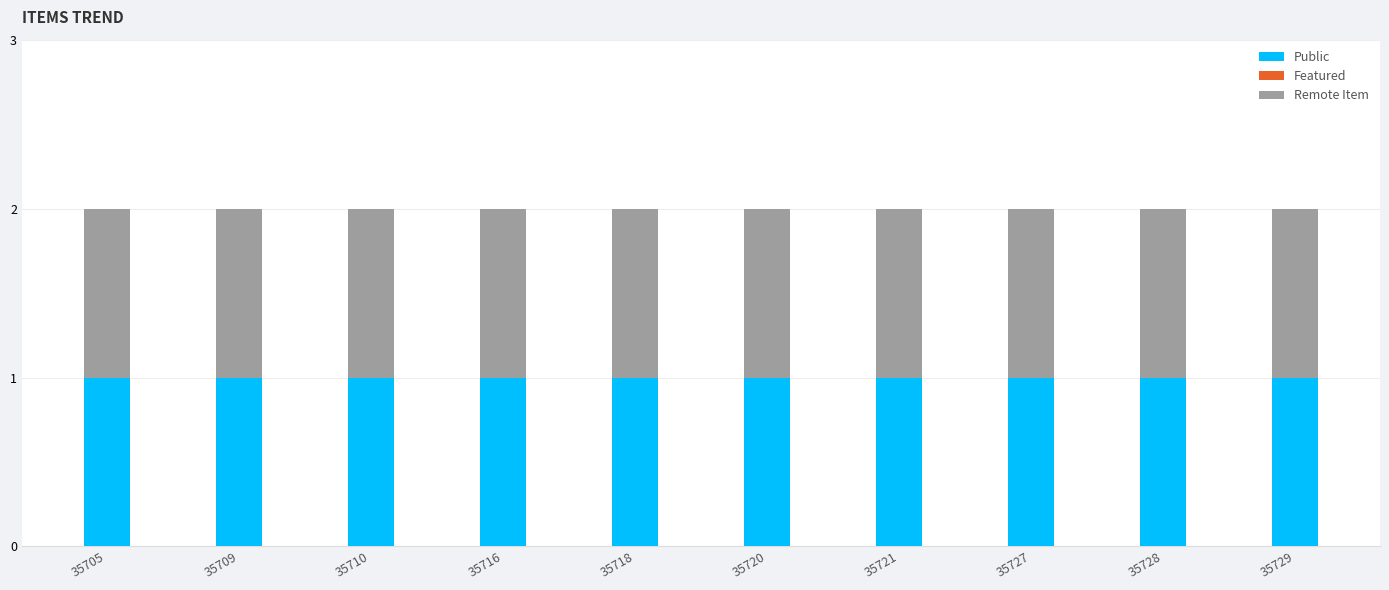

Between 35720 and 35721, which is larger?

35720